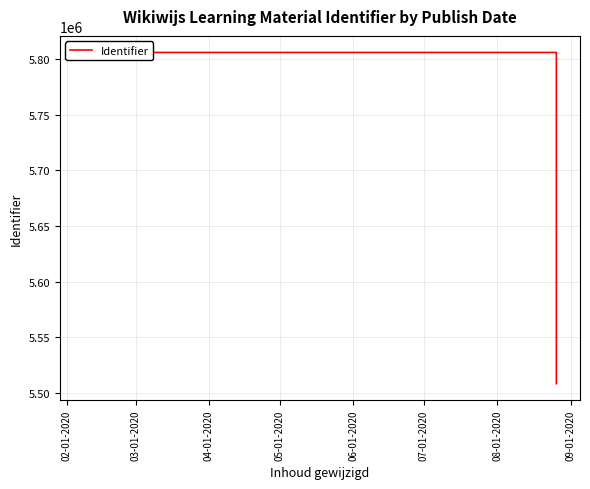

What is the smallest value displayed?

5508290